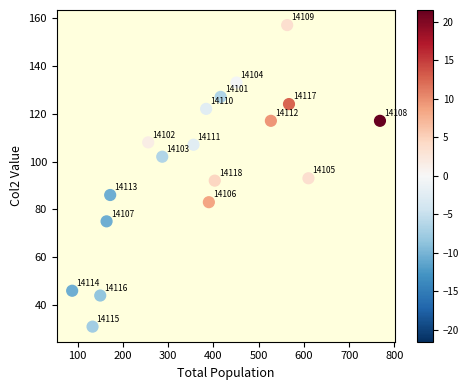

What is the range of X values (max minus min)?

680